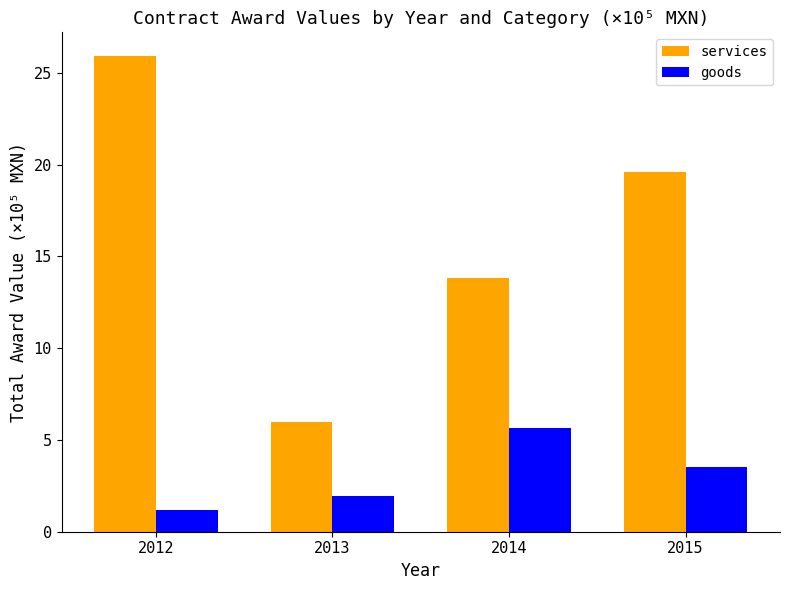

True or false: goods has a value of 1.9 at 2015.

False